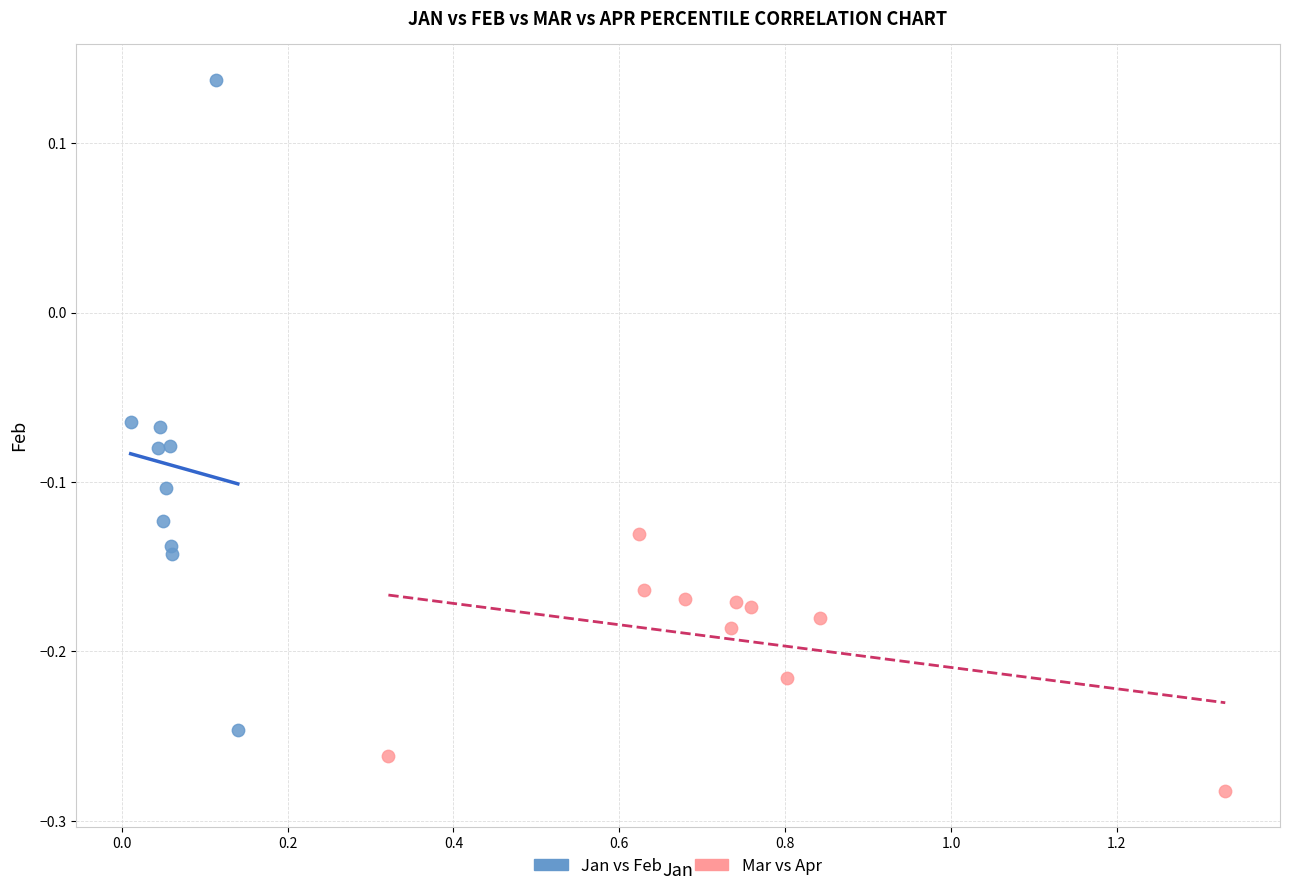

What are all the series names shown in the legend?

Jan vs Feb, Mar vs Apr